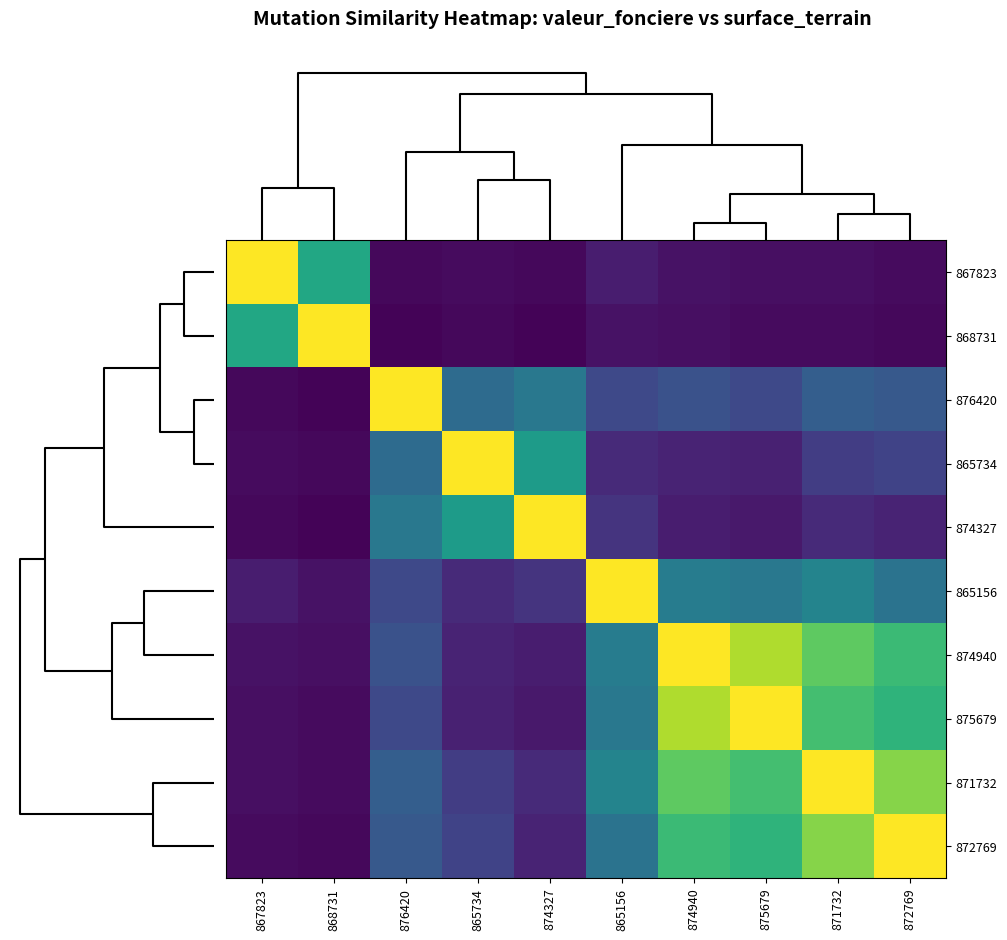

Count the number of categories in the chart.

10